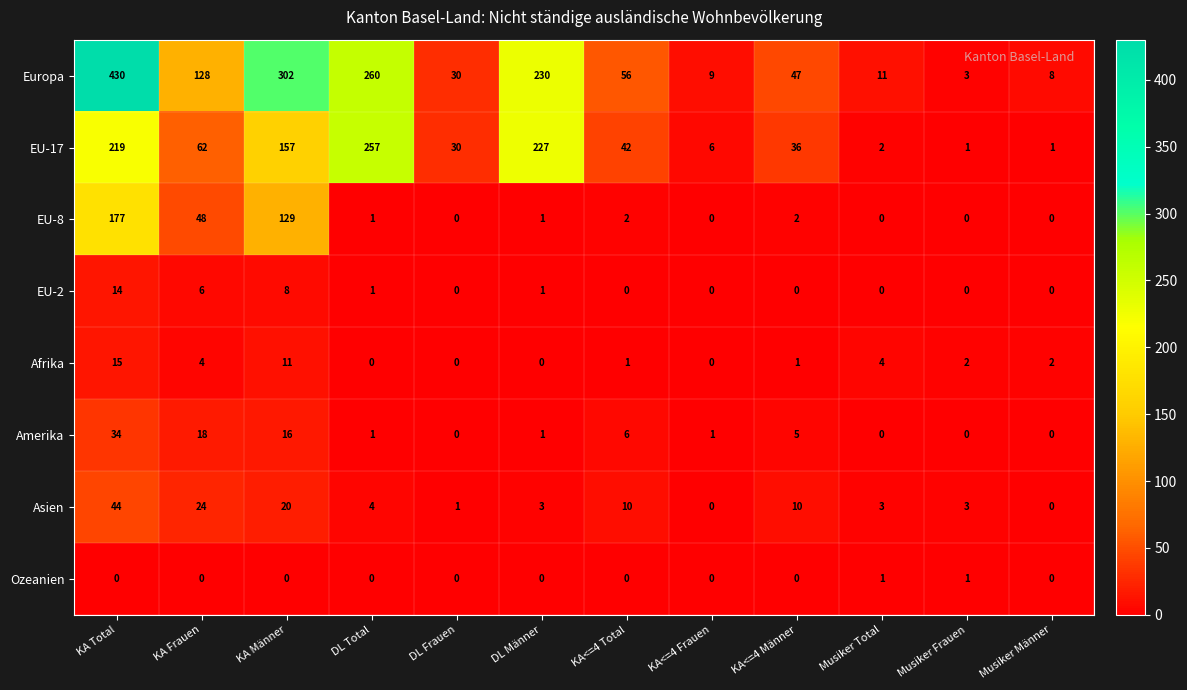

How many values in the Ozeanien series exceed 0?

2